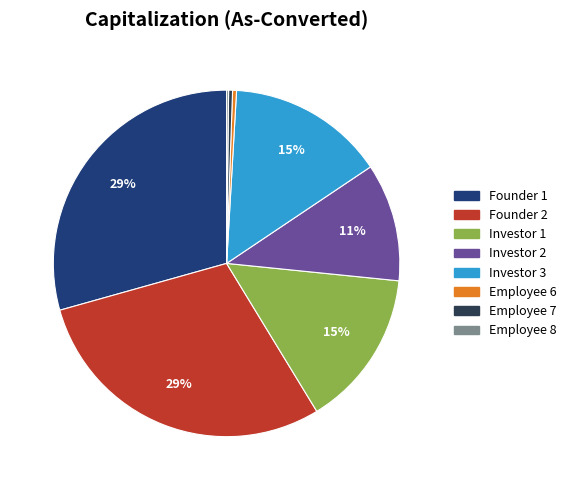

Does Investor 1 represent more than half of the total?

No